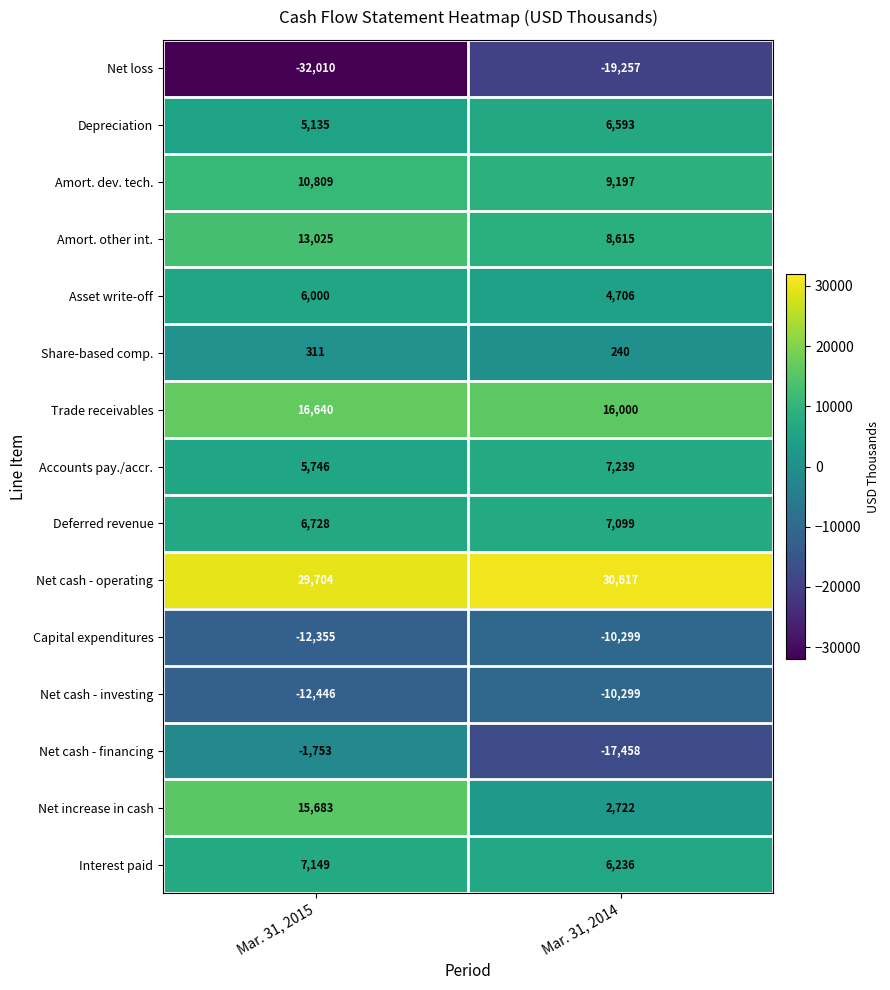

True or false: Interest paid has a value of 11991 at Mar. 31, 2015.

False